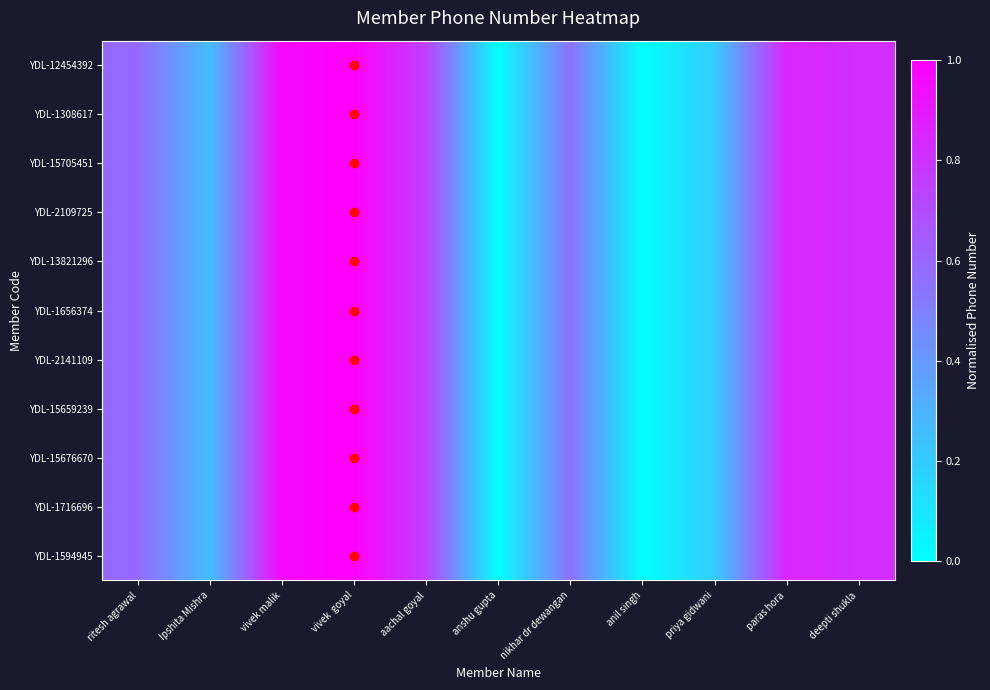

Rank the series at anshu gupta from lowest to highest value.

YDL-12454392, YDL-1308617, YDL-15705451, YDL-2109725, YDL-13821296, YDL-1656374, YDL-2141109, YDL-15659239, YDL-15676670, YDL-1716696, YDL-1594945